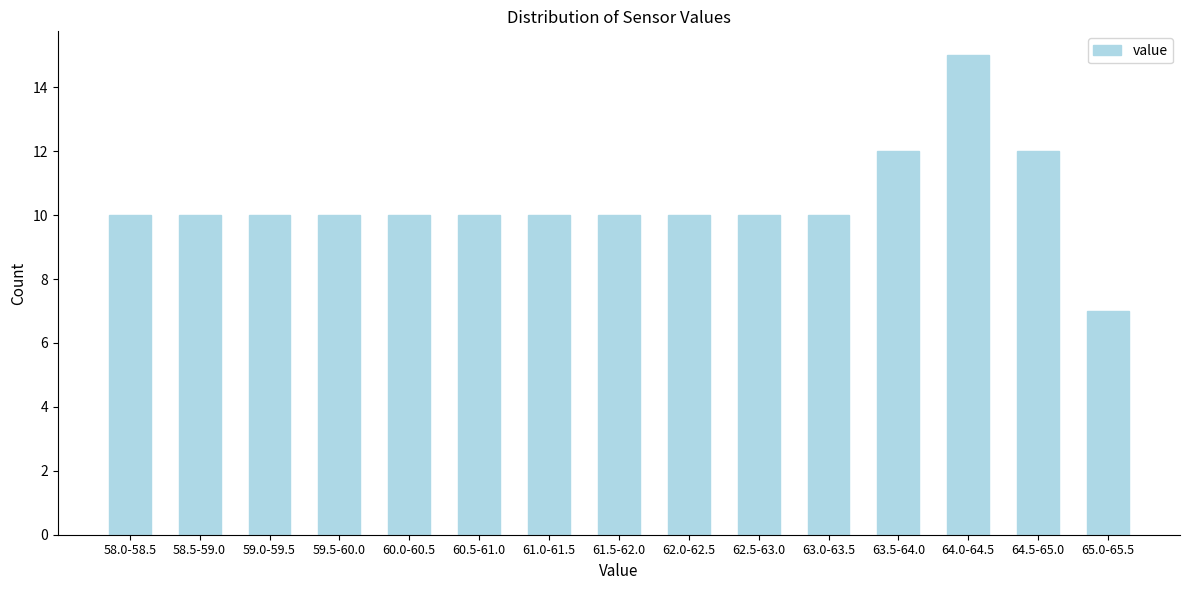

Reading left to right, transcribe all the data shown in this chart.

10	10	10	10	10	10	10	10	10	10	10	12	15	12	7